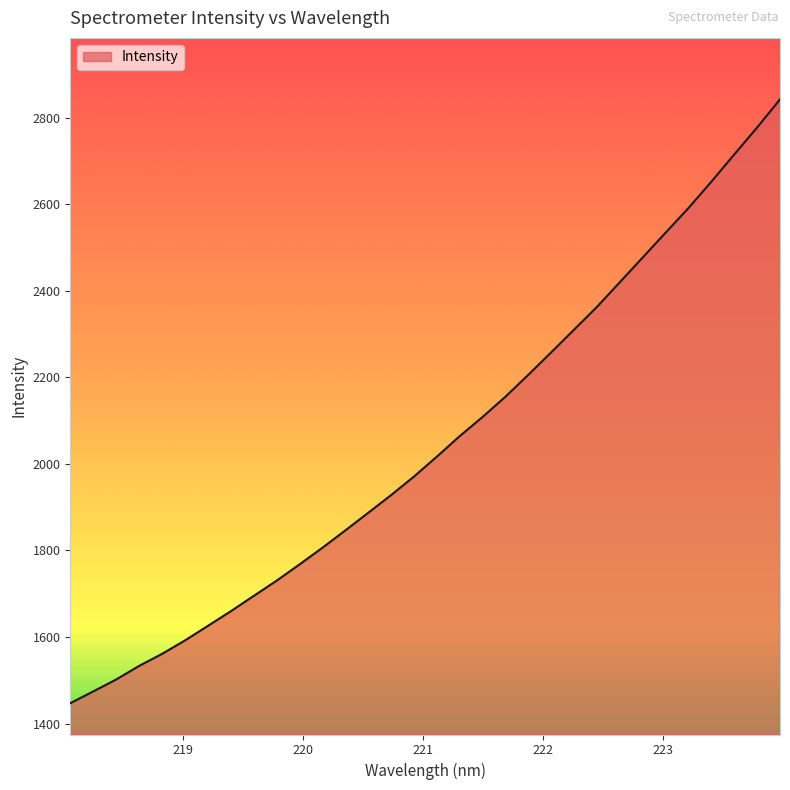

What is the average value?

2047.4